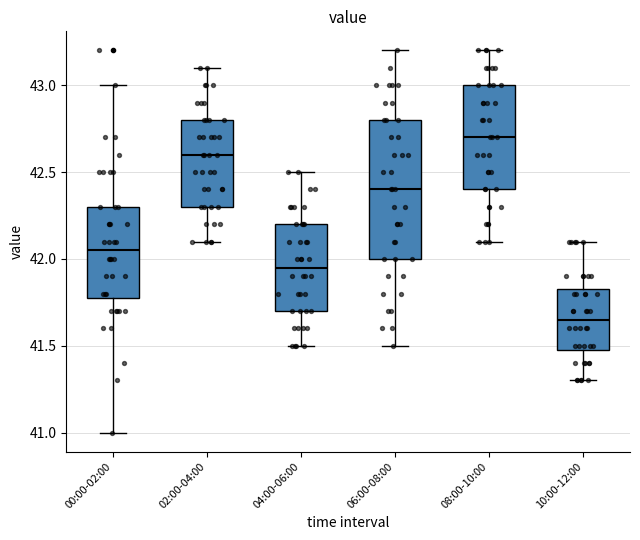

Where is the upper edge of the box for 06:00-08:00 on the y-axis? The values are not printed on the chart, so give them approximately, as read against the axis.

42.80